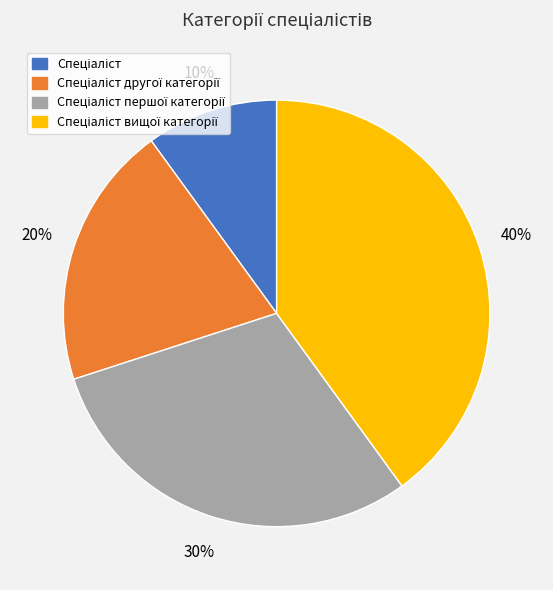

Is there a majority slice in this chart?

No